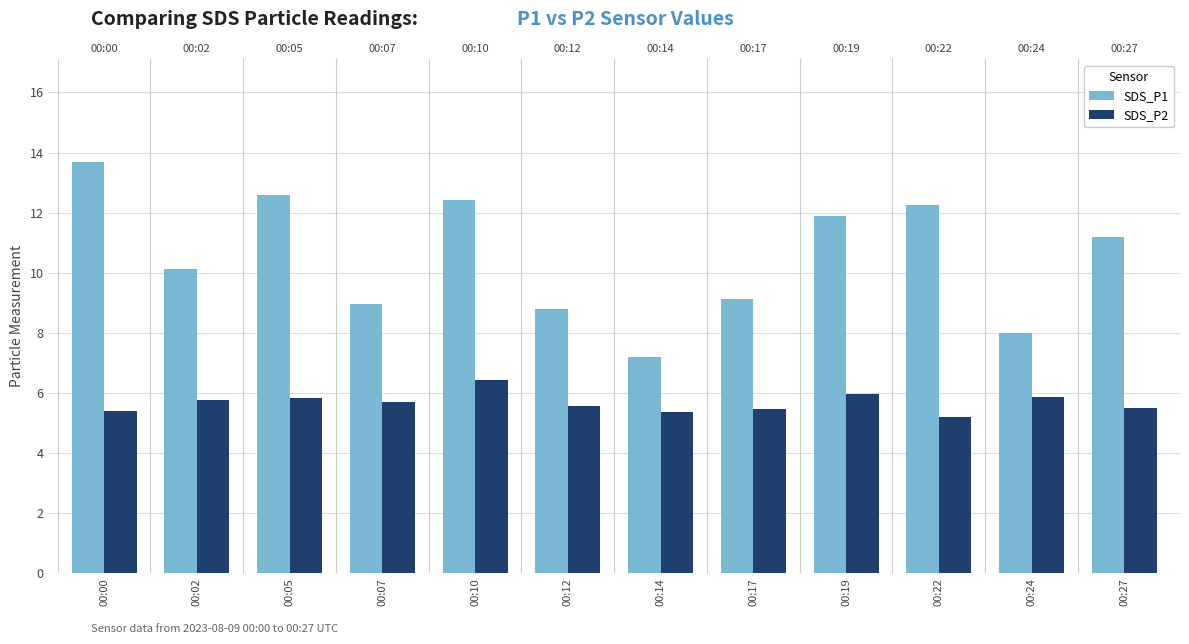

What is the difference between the highest and lowest values at 00:00?

8.3